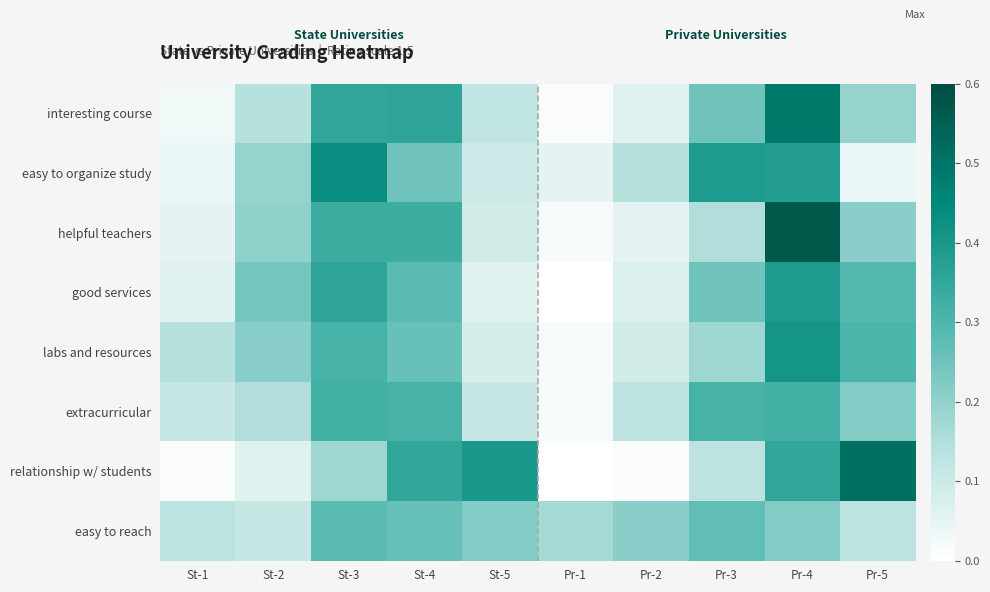

At Pr-5, list the series in order from largest to smallest.

relationship w/ students, labs and resources, good services, extracurricular, helpful teachers, interesting course, easy to reach, easy to organize study